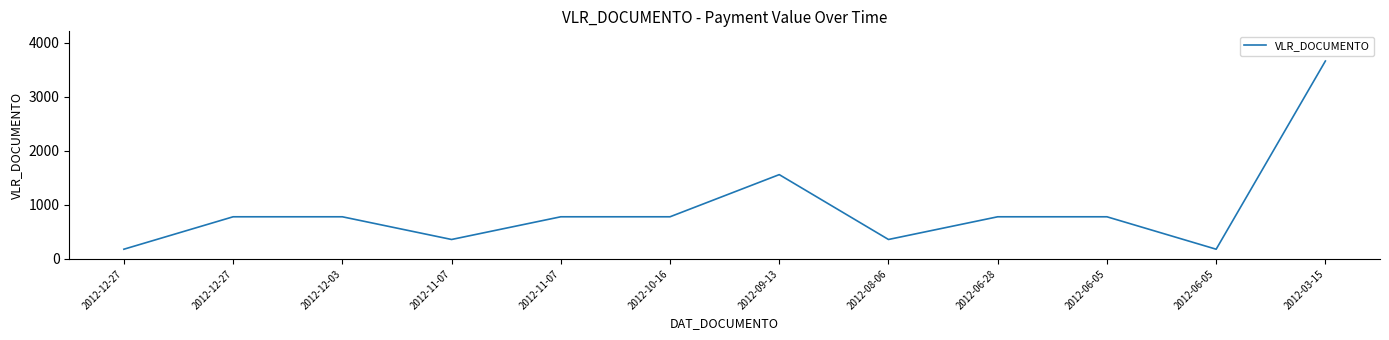

How many lines are shown in the chart?

1